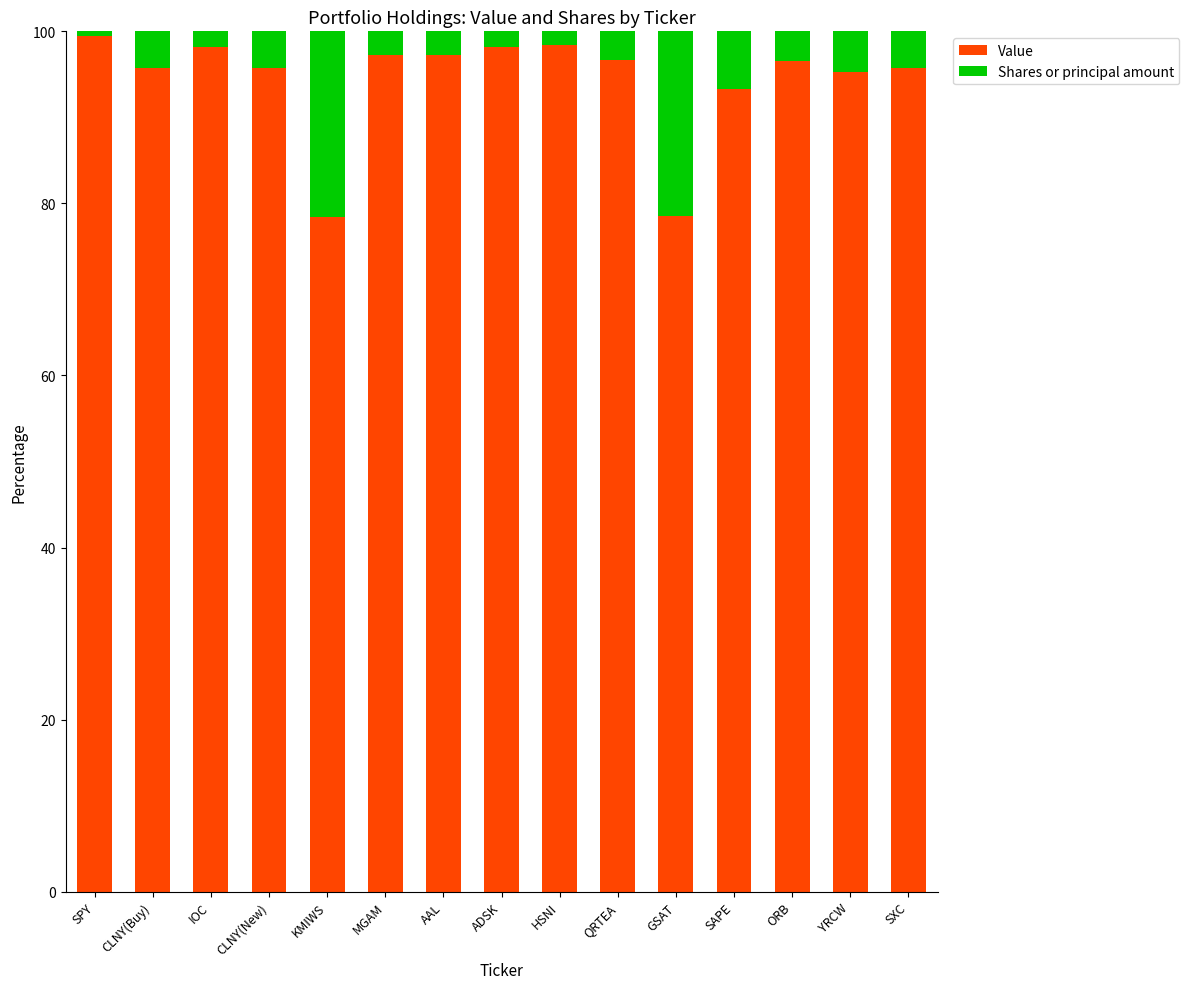

What is the total value across all series at AAL?

100.0